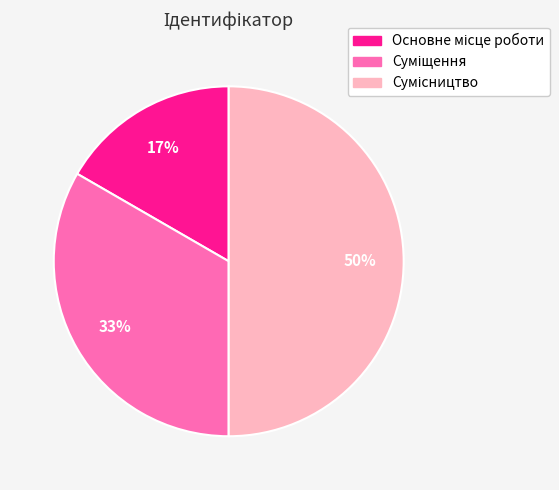

To the nearest percent, what is the difference between the largest and smallest slice percentages?

33%